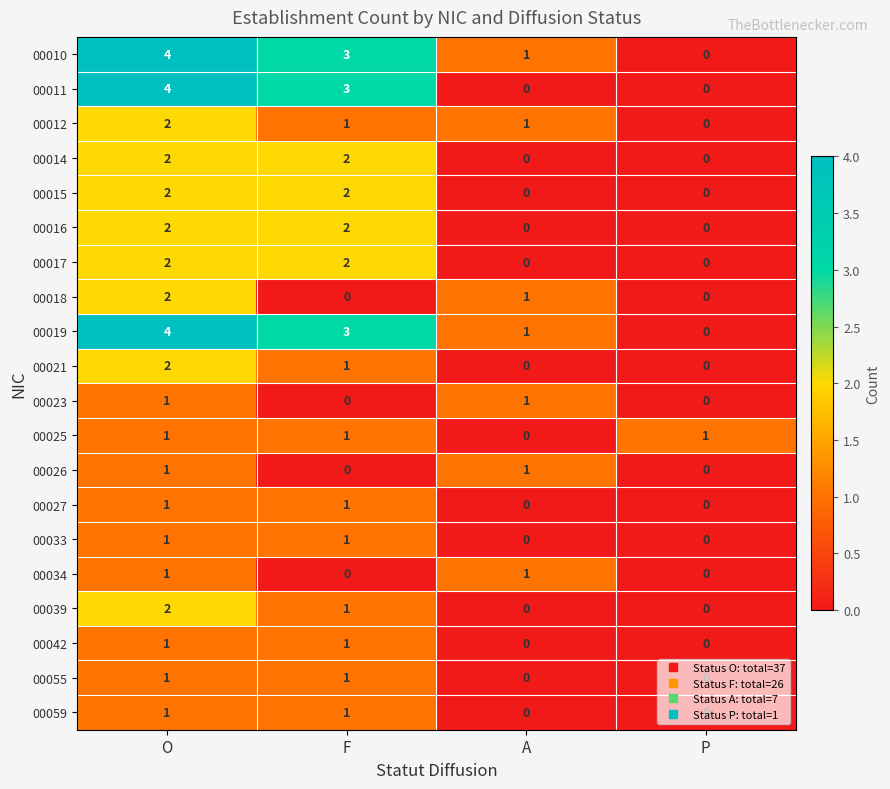

What is the sum of all 00018 values?

3